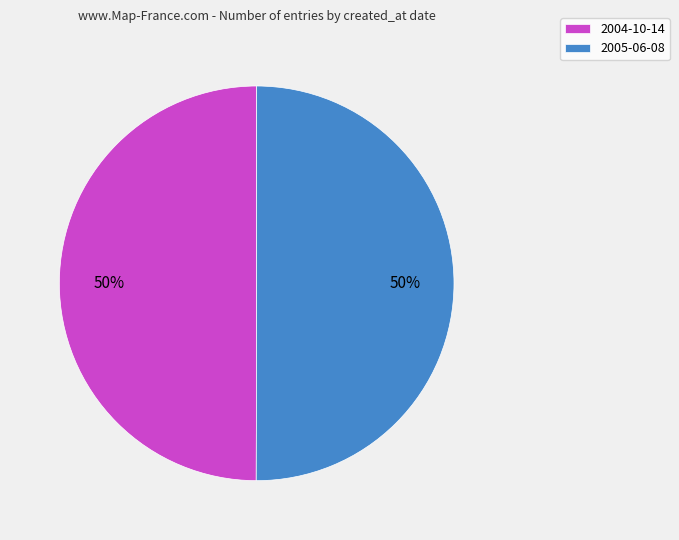

Combined, do 2005-06-08 and 2004-10-14 account for over 50%?

Yes